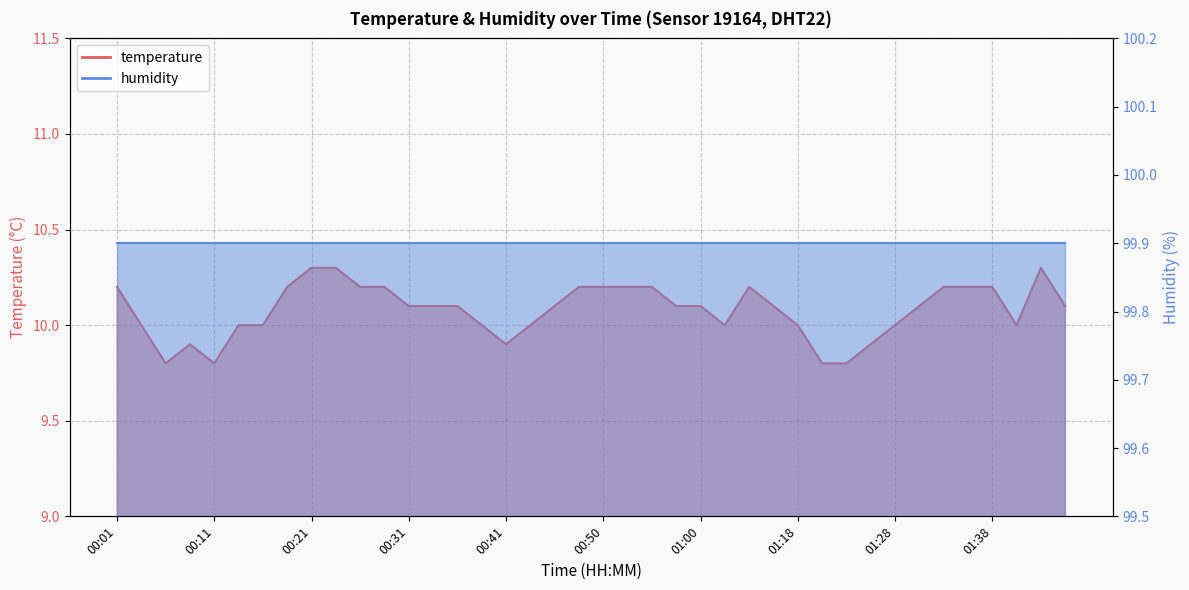

Which category has the lowest value across all series?

00:06